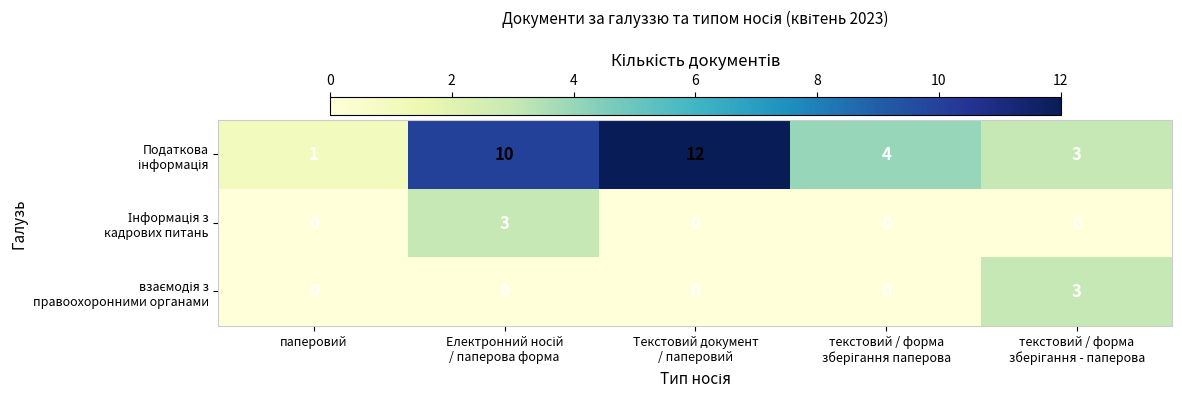

How many data points does each series have?

5